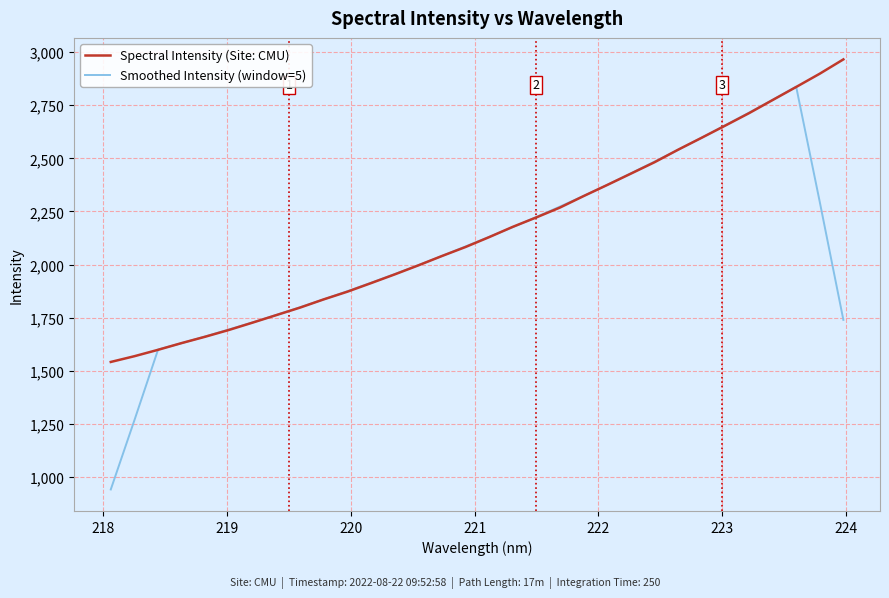

Which series has the widest spread of values?

Smoothed Intensity (window=5)